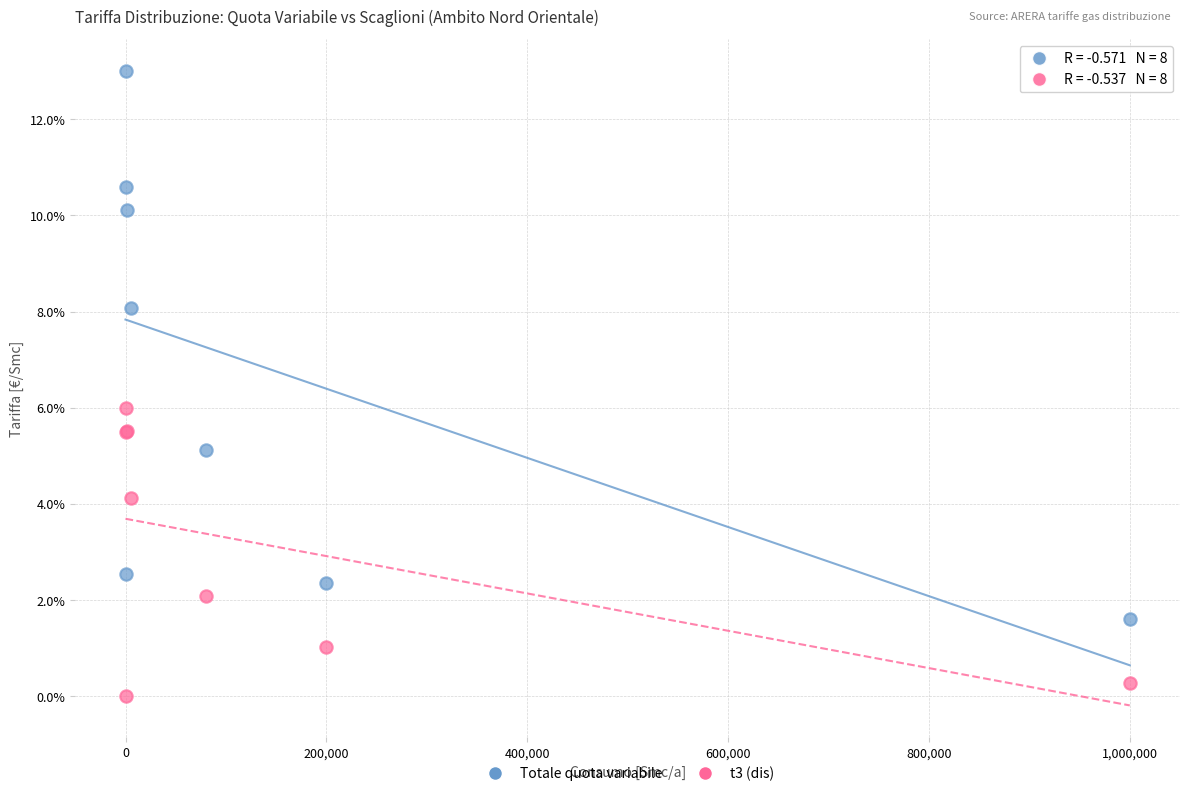

Which series has the widest spread of Y values?

Totale quota variabile